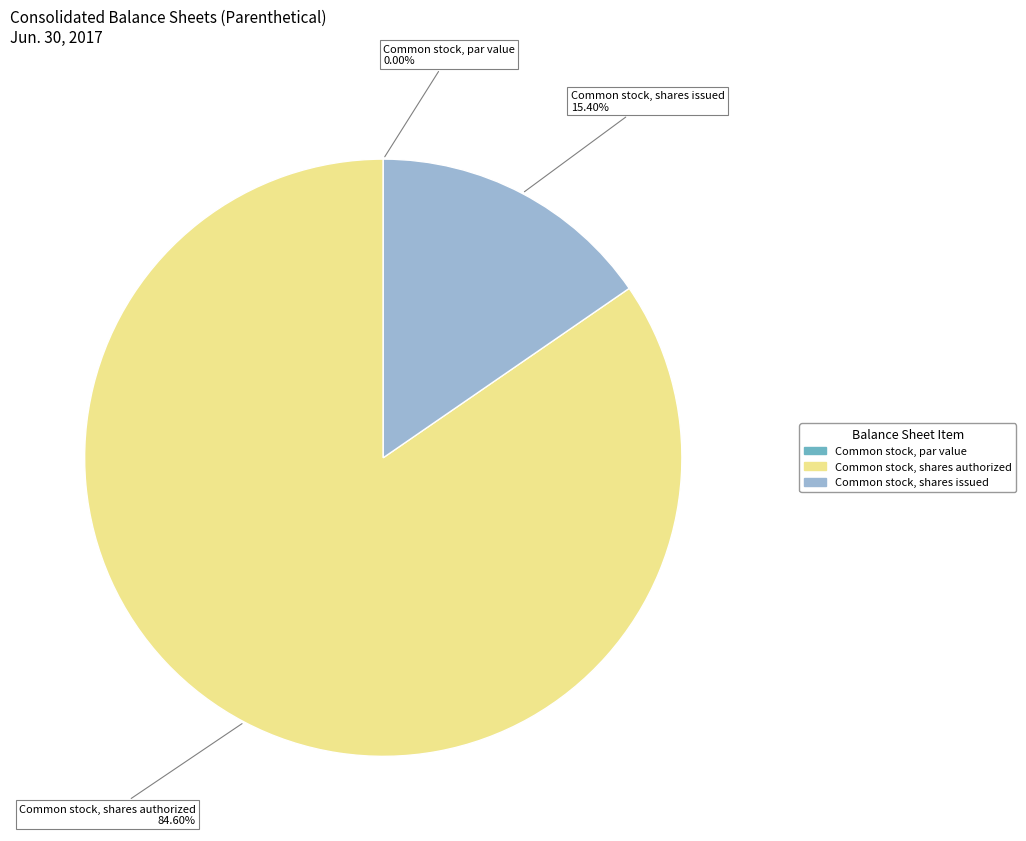

Between Common stock, shares issued and Common stock, shares authorized, which is larger?

Common stock, shares authorized